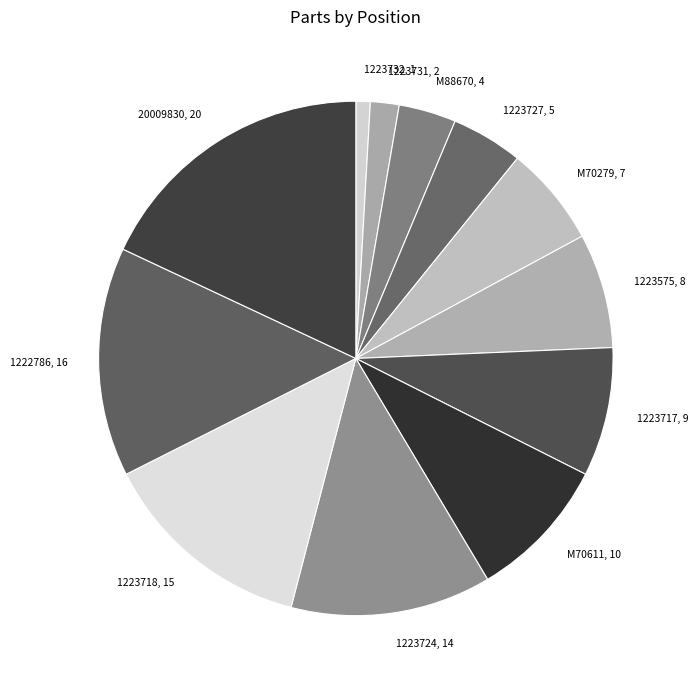

True or false: 1223724 accounts for 2% of the total.

False